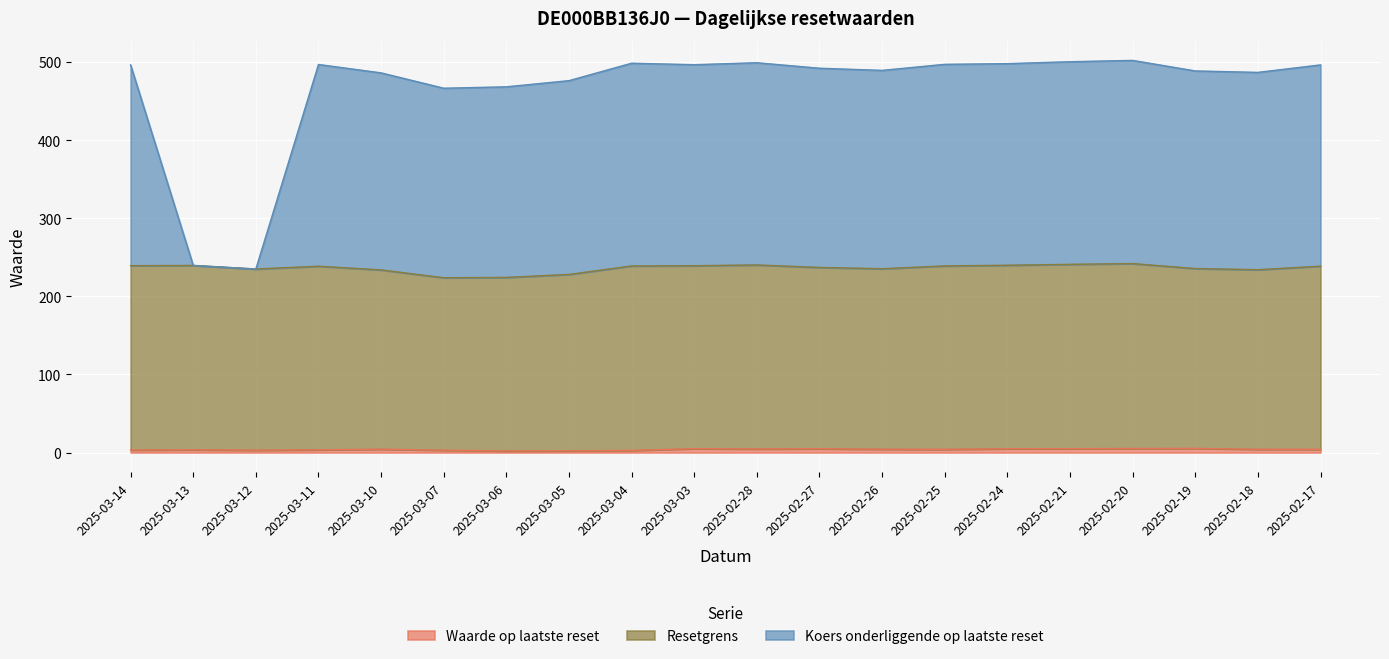

True or false: Resetgrens has a value of 228.1 at 2025-03-05.

True